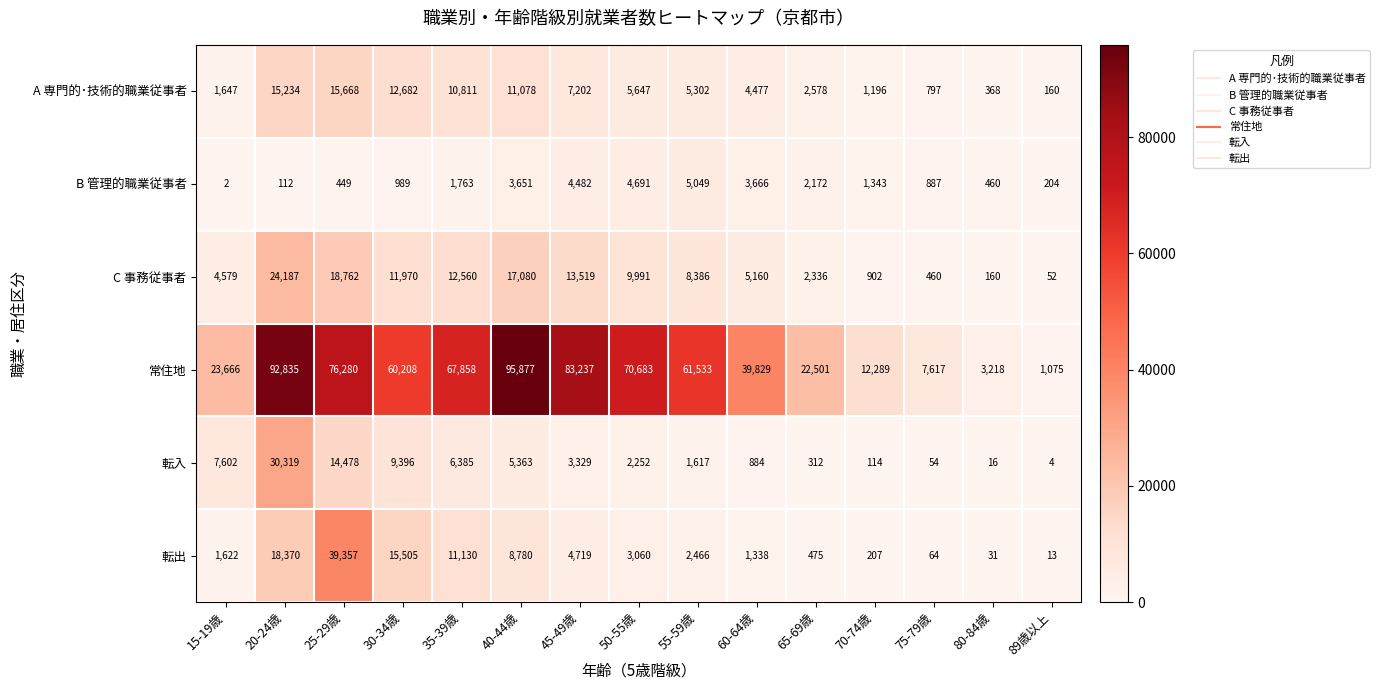

Which category has the highest value across all series?

40-44歳